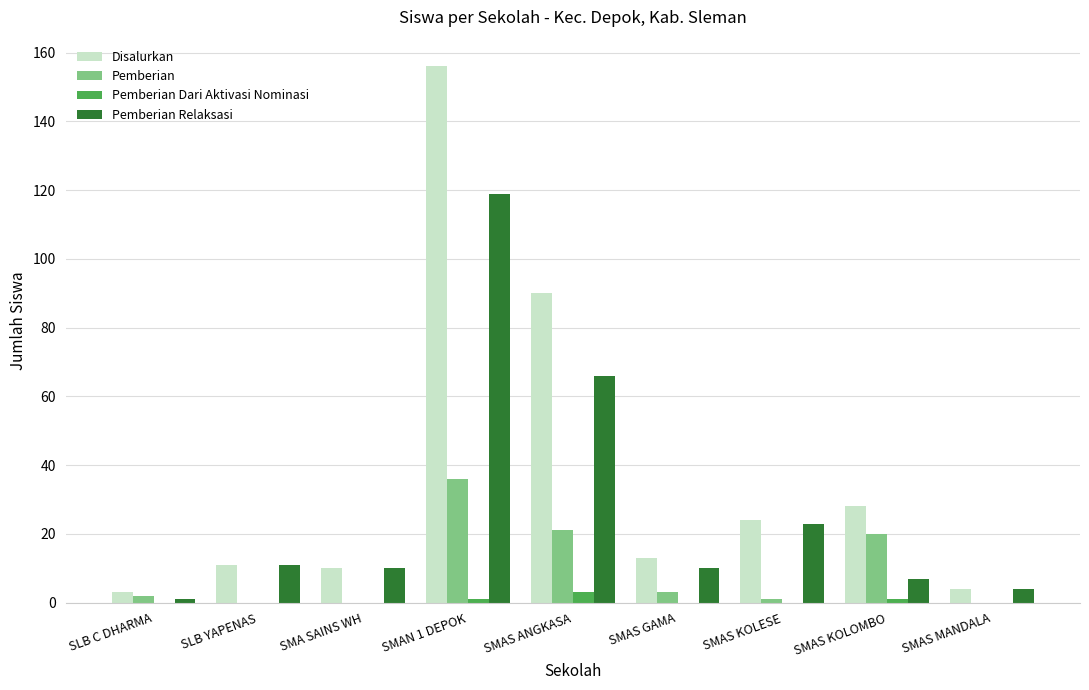

What is the highest value of the Pemberian series?

36